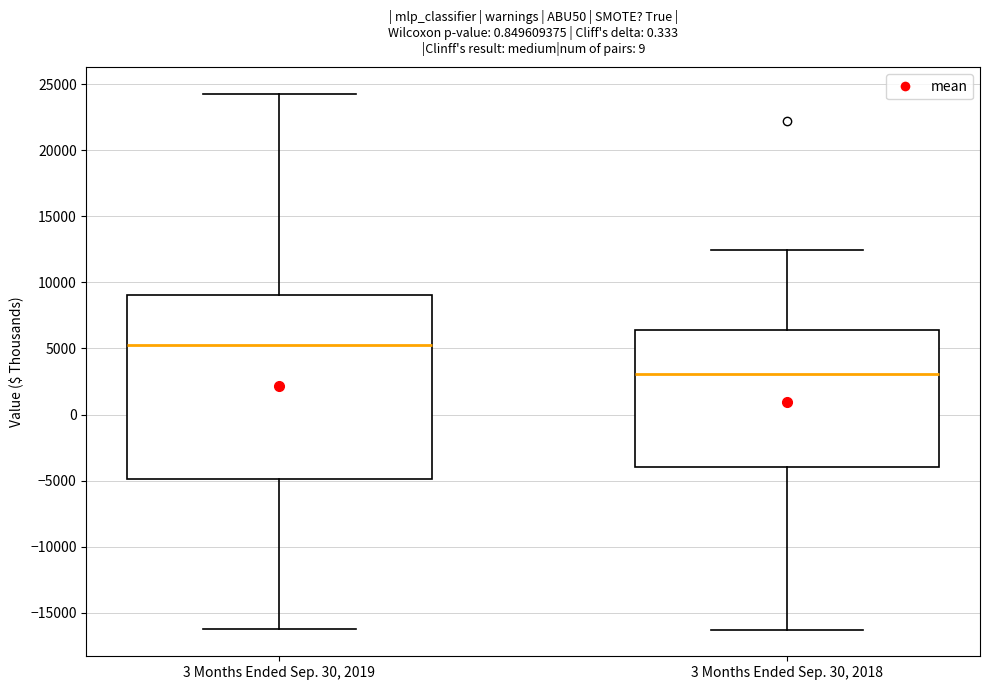

Which box has the highest median line?

3 Months Ended Sep. 30, 2019